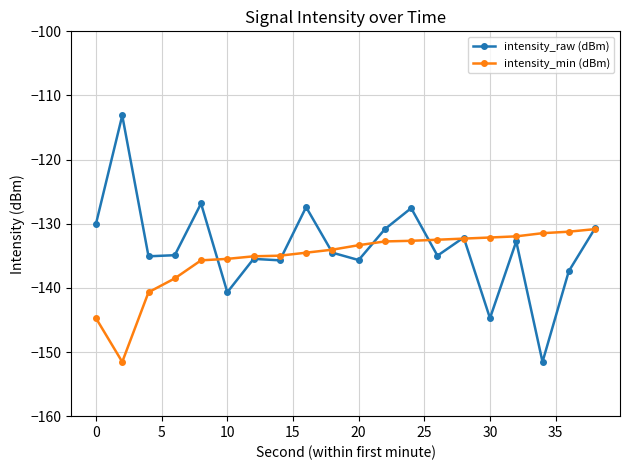

Which series has the largest range (max minus min)?

intensity_raw (dBm)